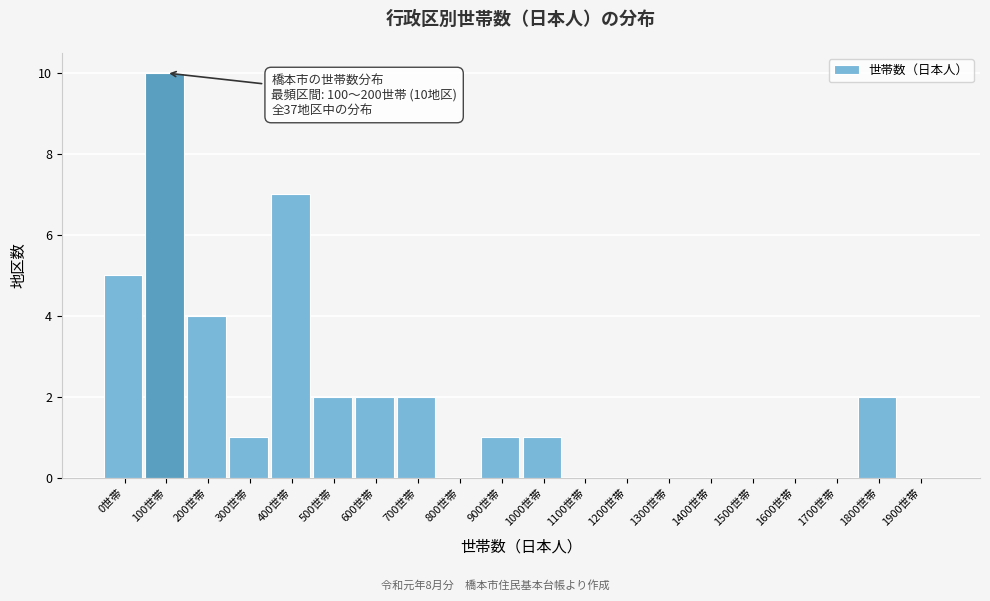

Reading left to right, transcribe all the data shown in this chart.

0世帯=5	100世帯=10	200世帯=4	300世帯=1	400世帯=7	500世帯=2	600世帯=2	700世帯=2	800世帯=0	900世帯=1	1000世帯=1	1100世帯=0	1200世帯=0	1300世帯=0	1400世帯=0	1500世帯=0	1600世帯=0	1700世帯=0	1800世帯=2	1900世帯=0